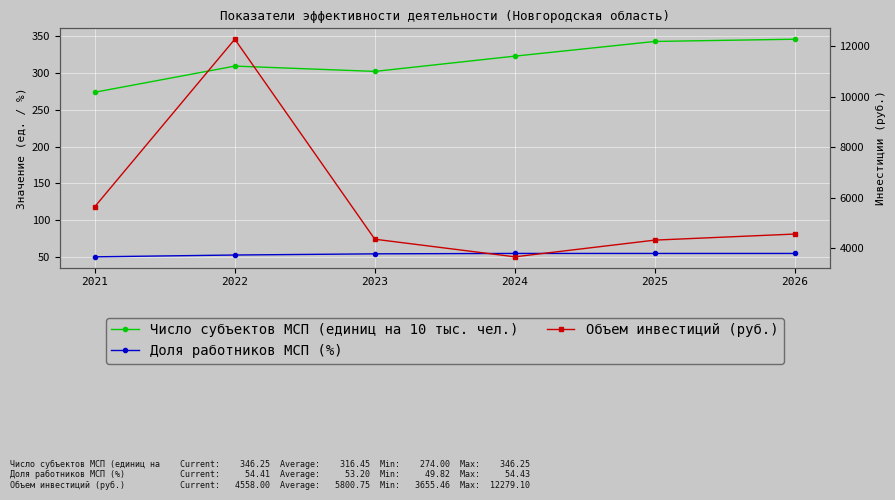

In Число субъектов МСП (единиц на 10 тыс. чел.), how many points are higher than both neighbors (excluding endpoints)?

1